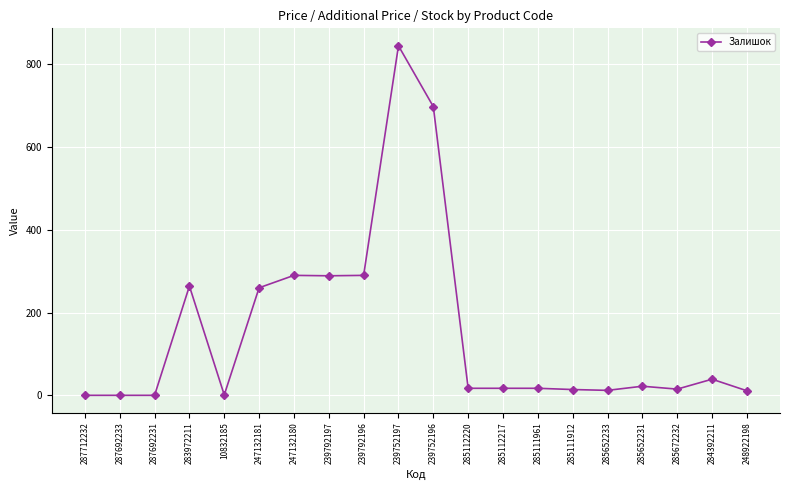

What is the label of the 18th point from the right?

287692231